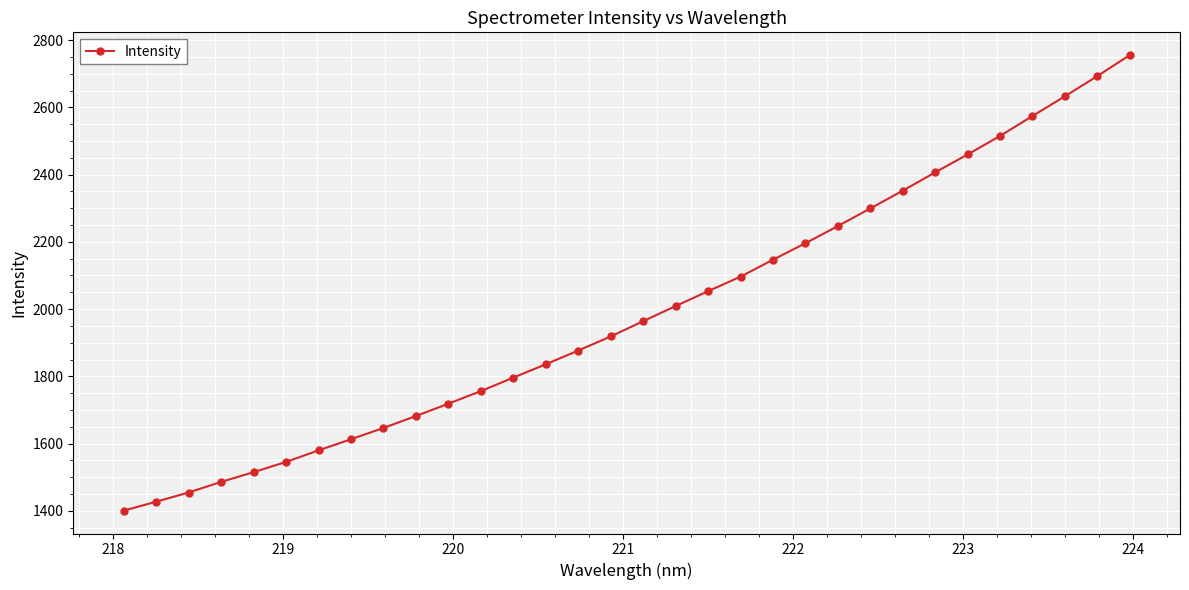

What is the sum of all values?

63654.1